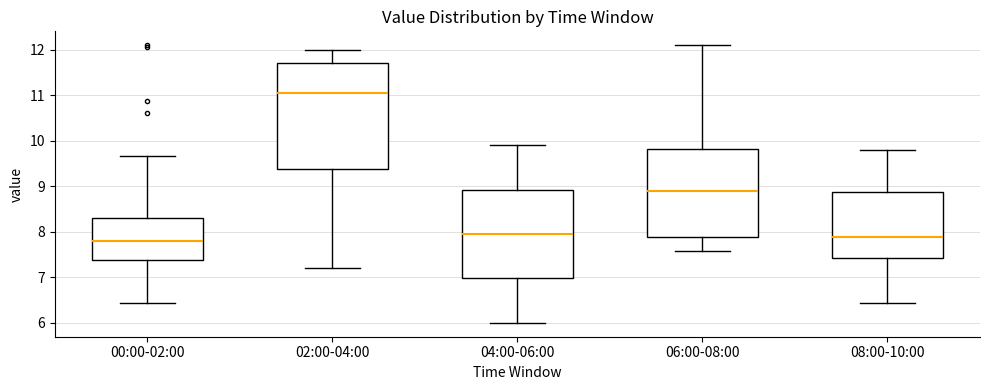

Where is the upper edge of the box for 00:00-02:00 on the y-axis? The values are not printed on the chart, so give them approximately, as read against the axis.

8.3